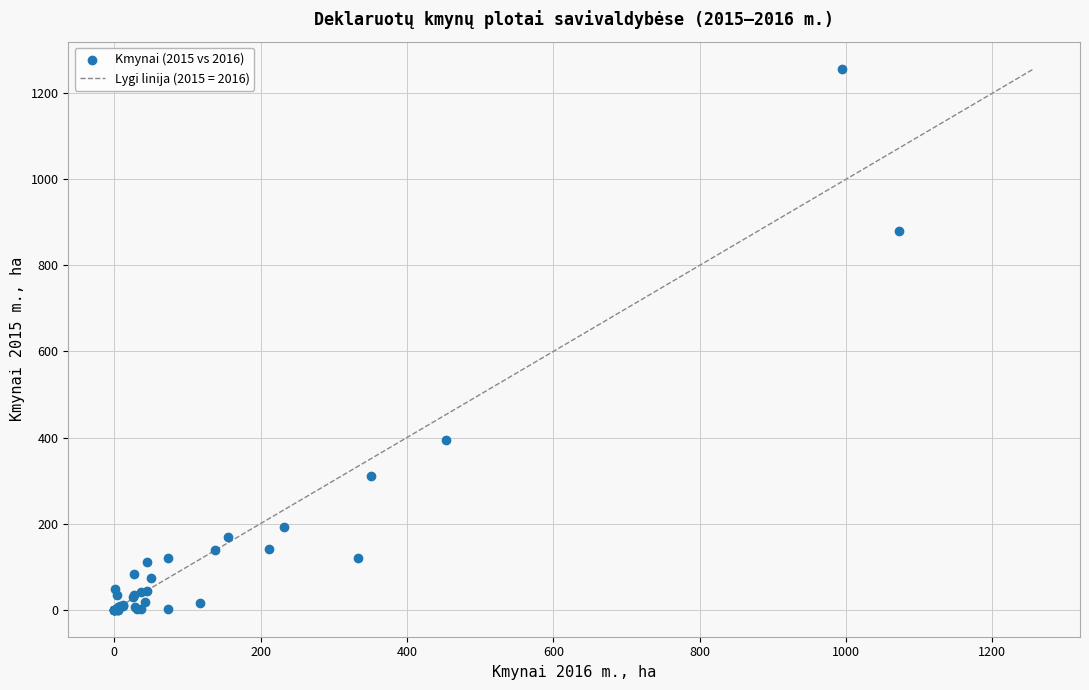

What Y value in the scatter plot is closest to 628?

395.1